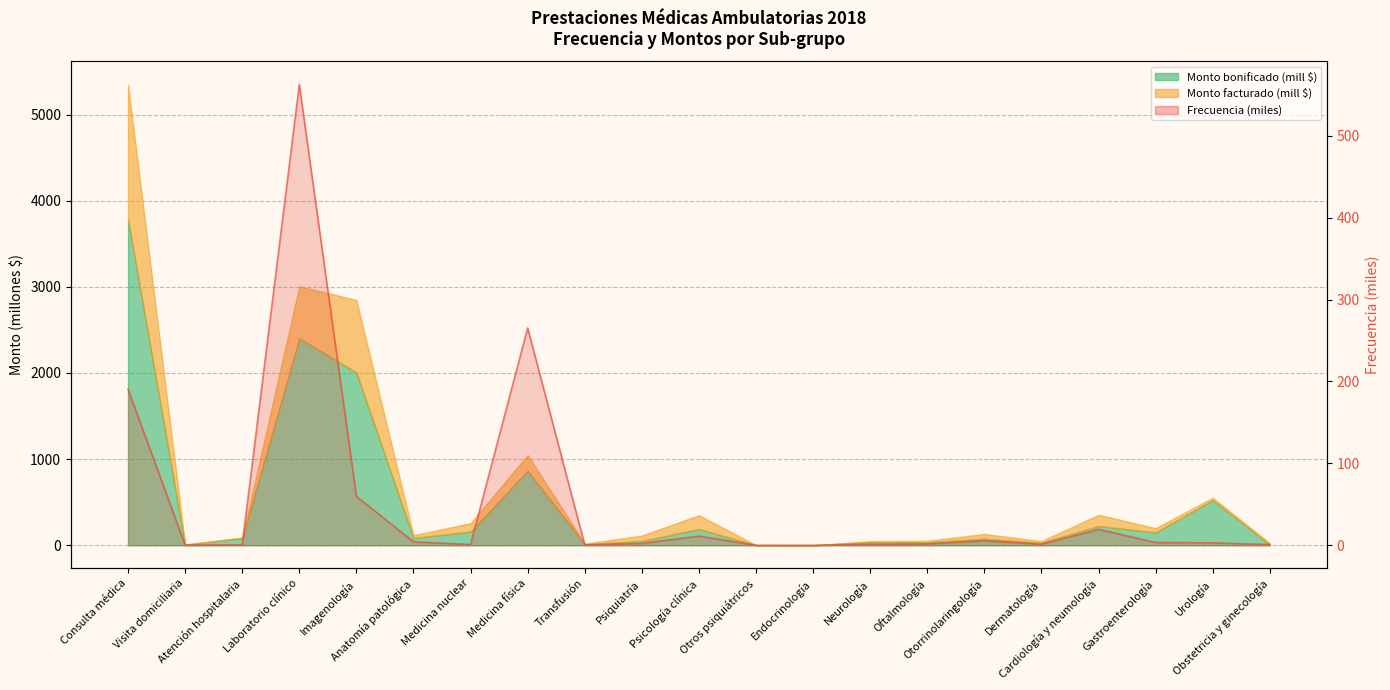

The value at Dermatología is 1.3. True or false?

True